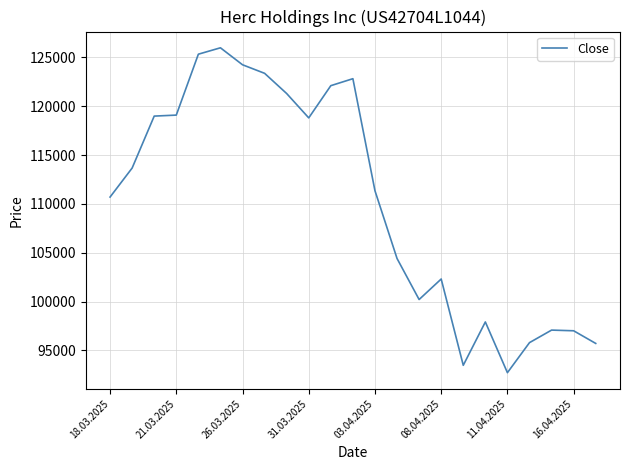

What is the difference between the maximum and minimum values?

33265